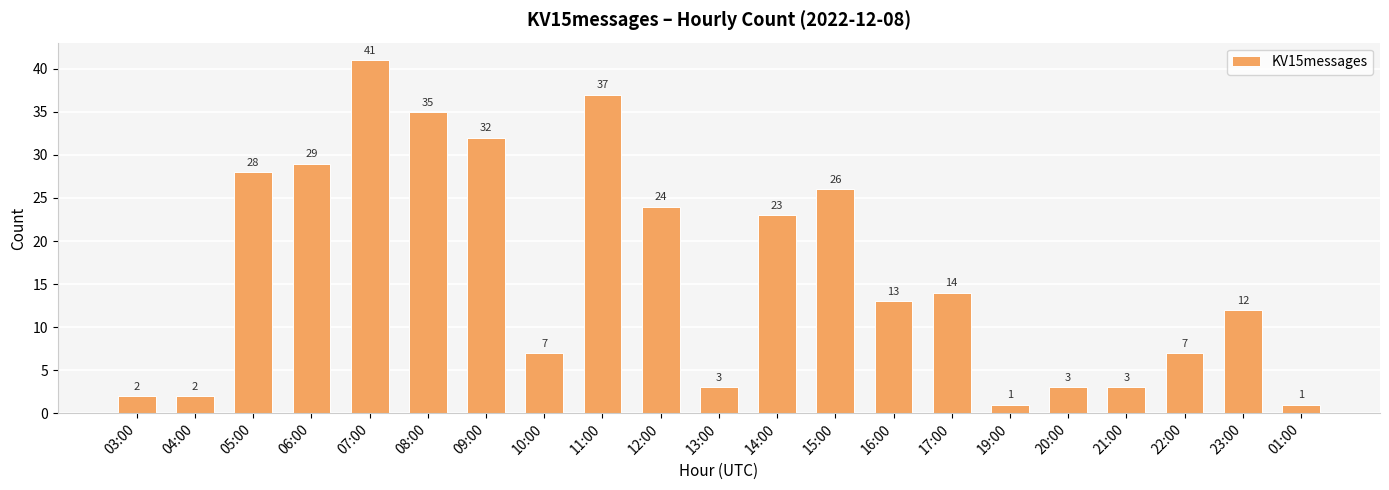

What value does the data have at 12:00?

24